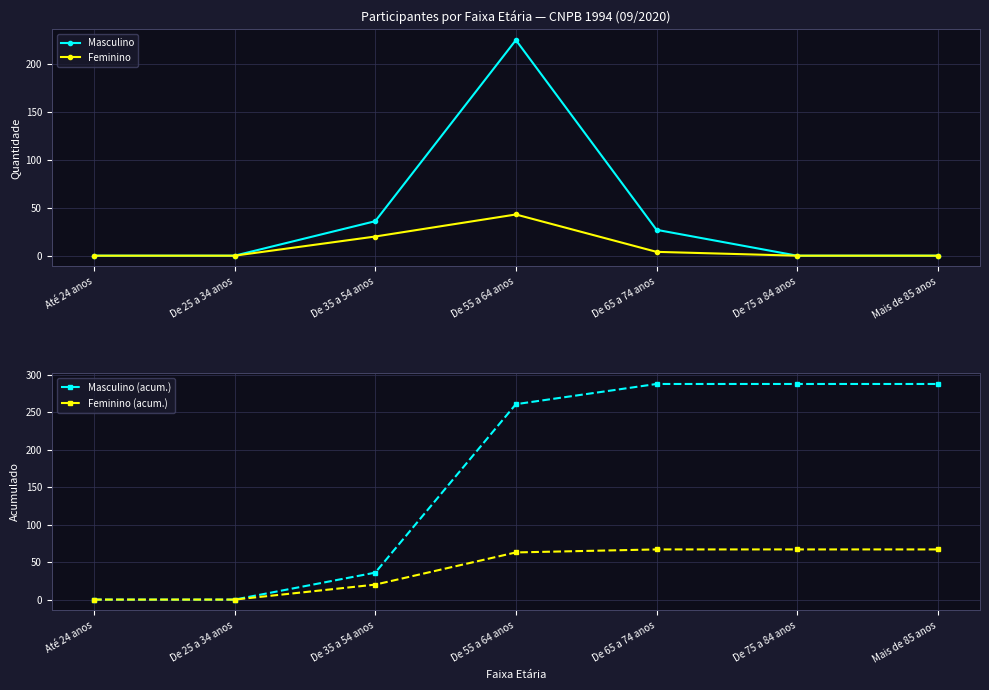

How many interior local peaks does the Masculino series have?

1